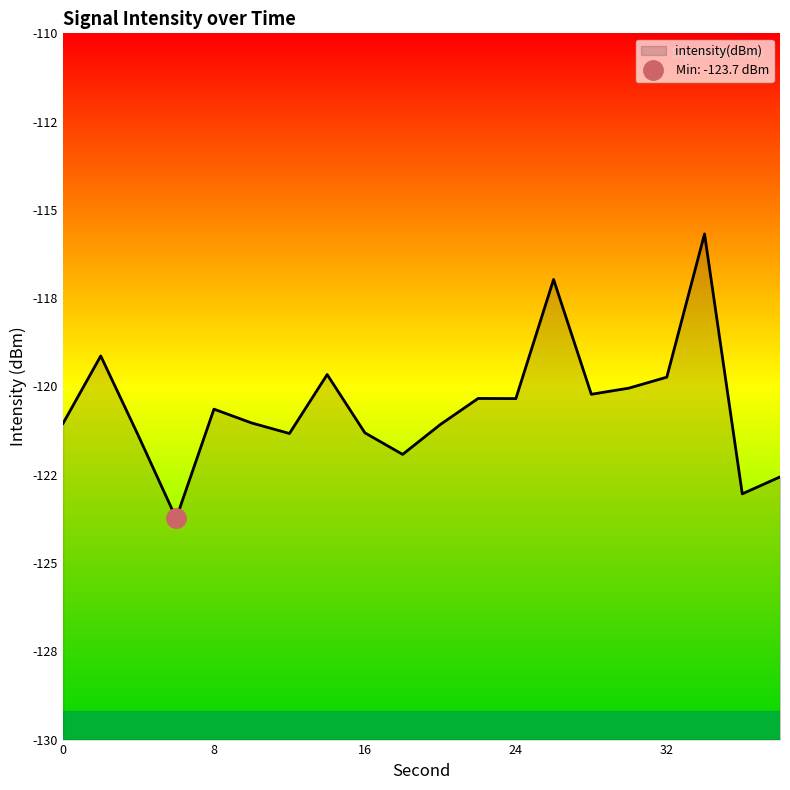

How many distinct data groups are displayed?

1